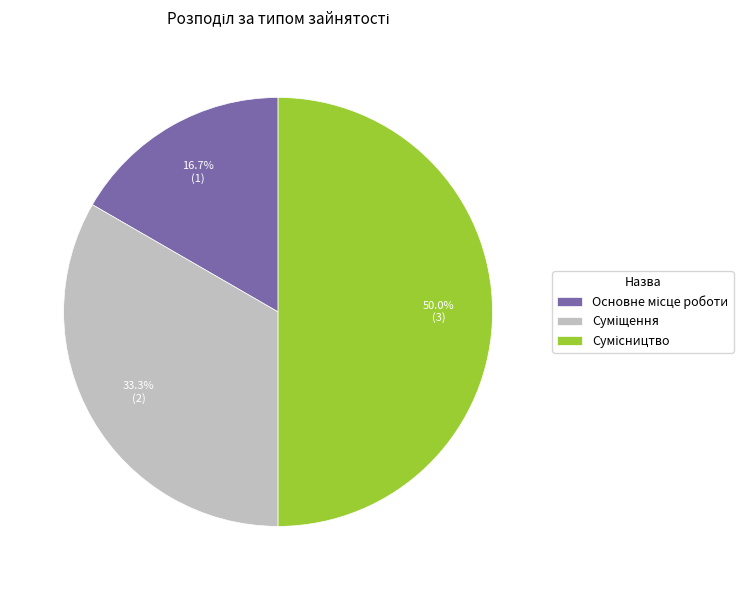

How many segments does this pie chart have?

3